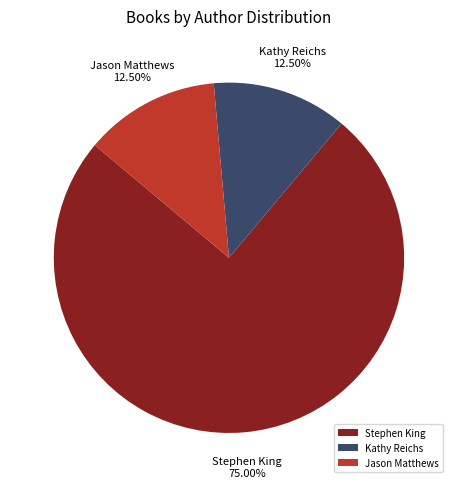

Approximately how many times larger is the value at Kathy Reichs compared to Jason Matthews?

1.0